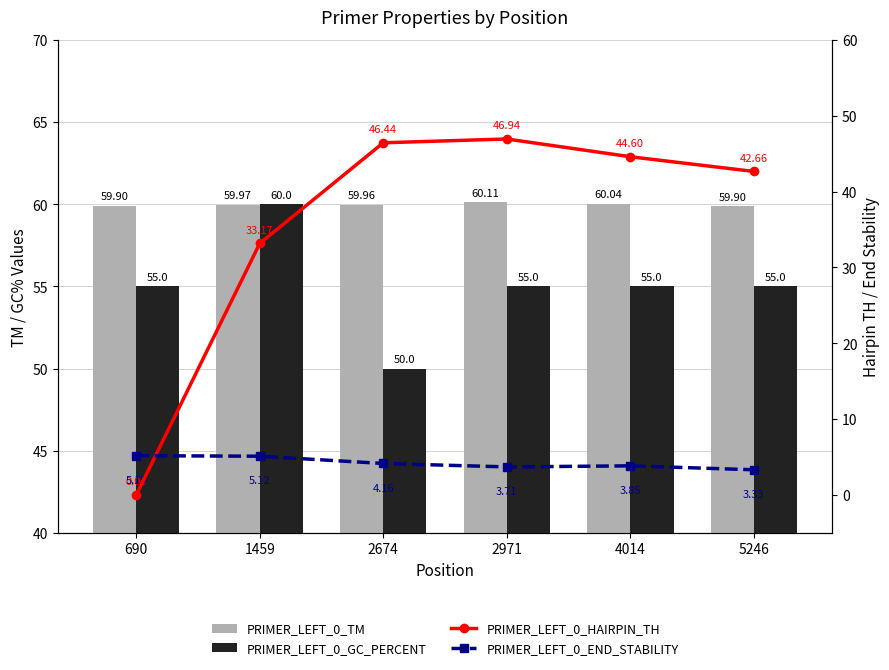

Where is PRIMER_LEFT_0_TM nearest to the value 60?

1459